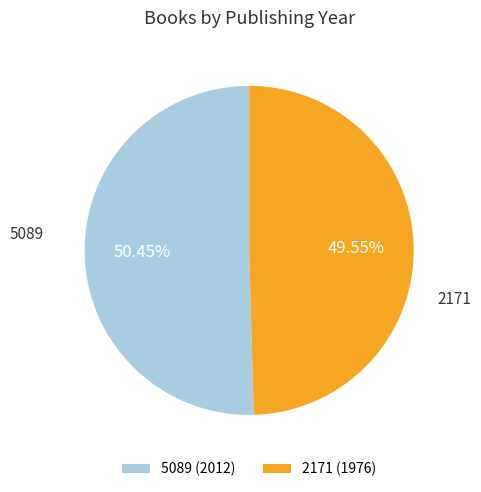

To the nearest percent, what percentage of the pie is 2171?

50%